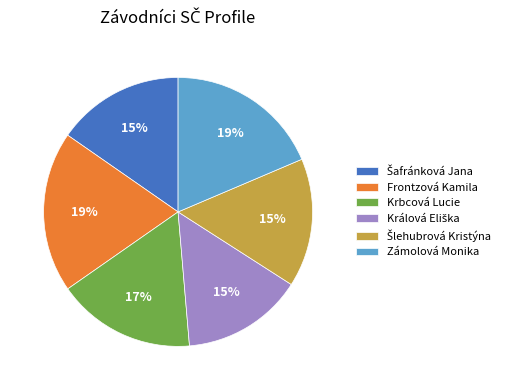

True or false: Zámolová Monika accounts for 32% of the total.

False